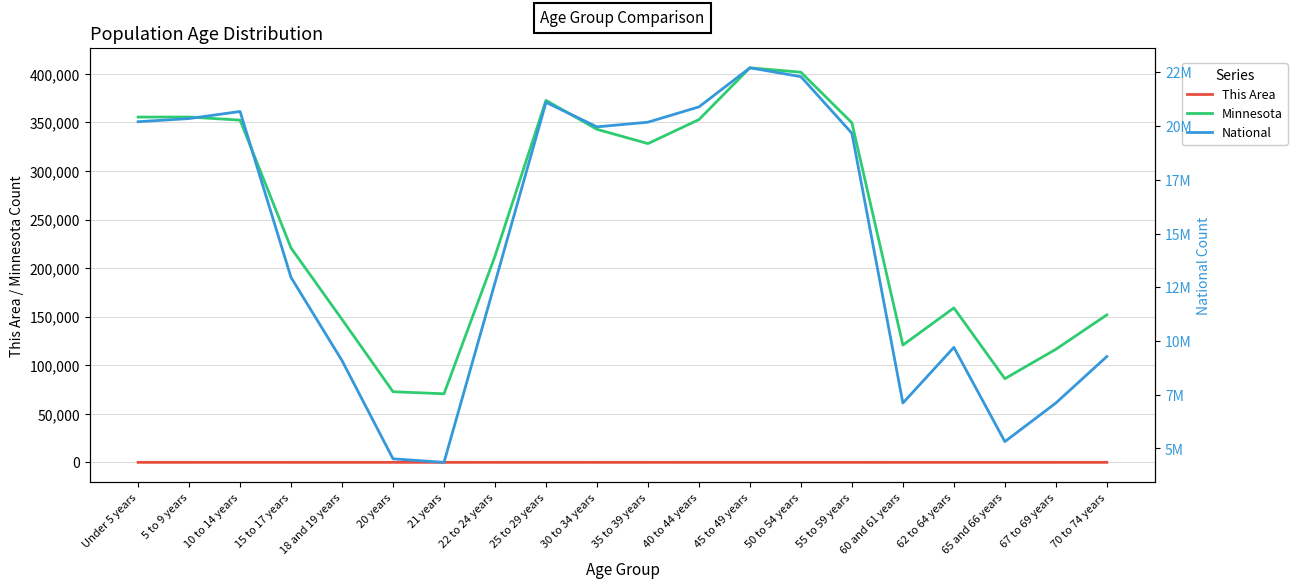

True or false: National and This Area cross at least once.

False